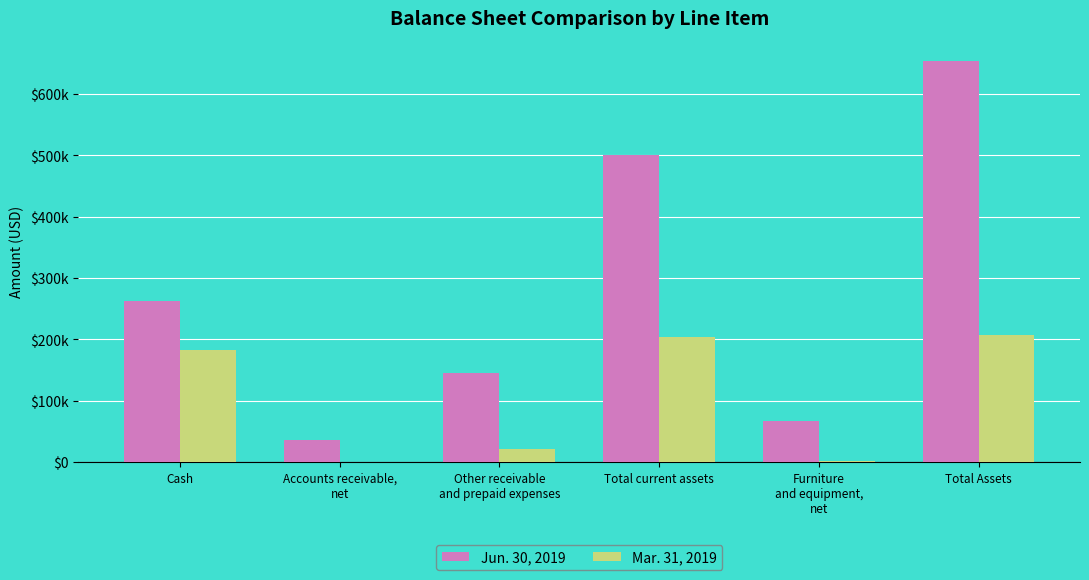

What are all the series names shown in the legend?

Jun. 30, 2019, Mar. 31, 2019